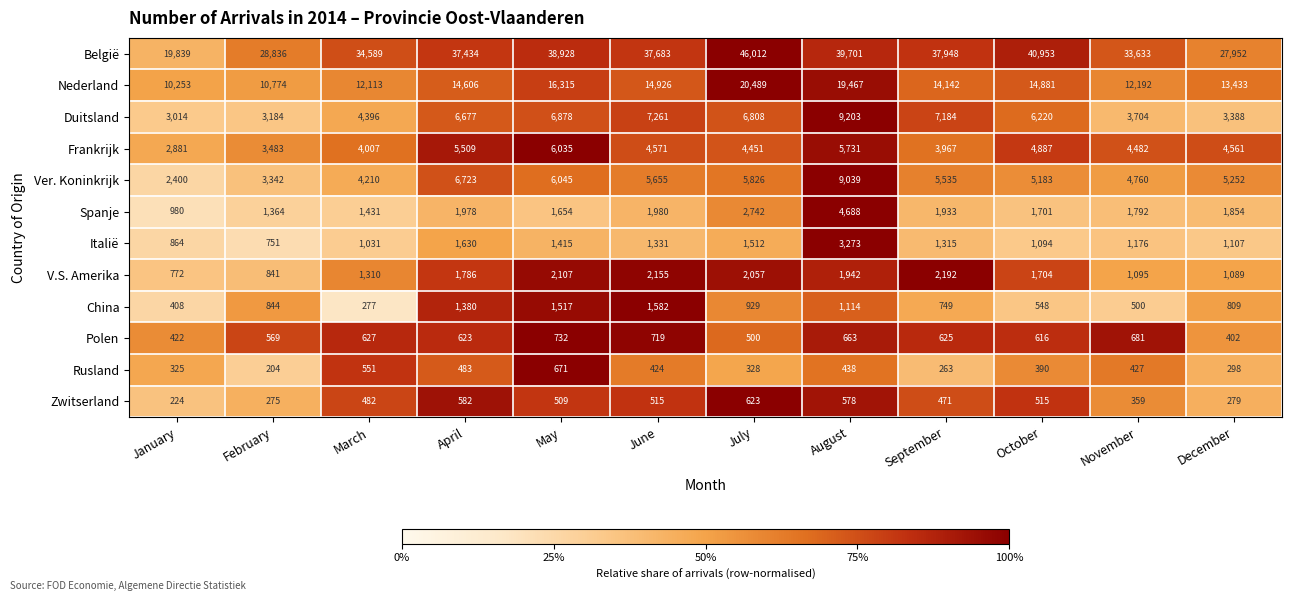

Which series has the widest spread of values?

België